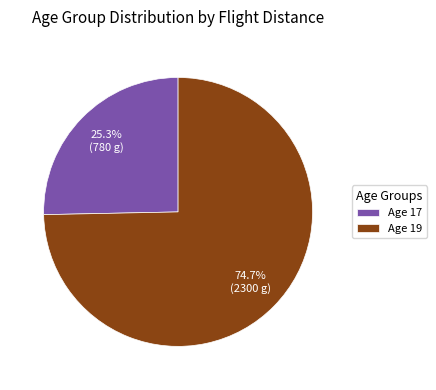

Which slice is the largest?

Age 19